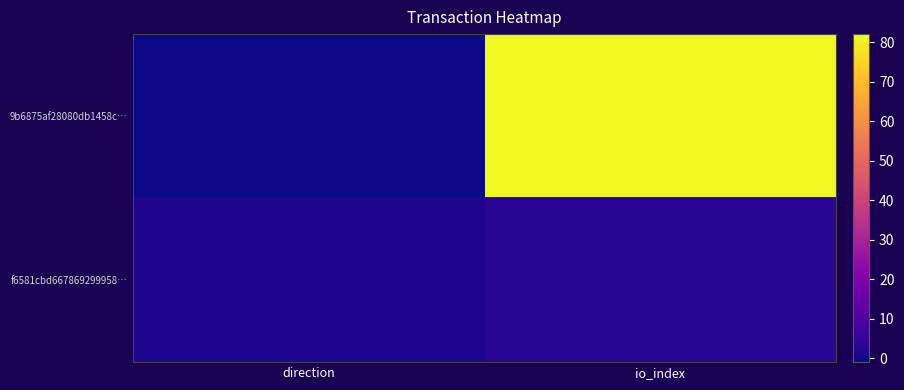

Reading left to right, extract all data points from this chart.

9b6875af28080db1458c…: direction=-1	io_index=82
f6581cbd667869299958…: direction=1	io_index=3